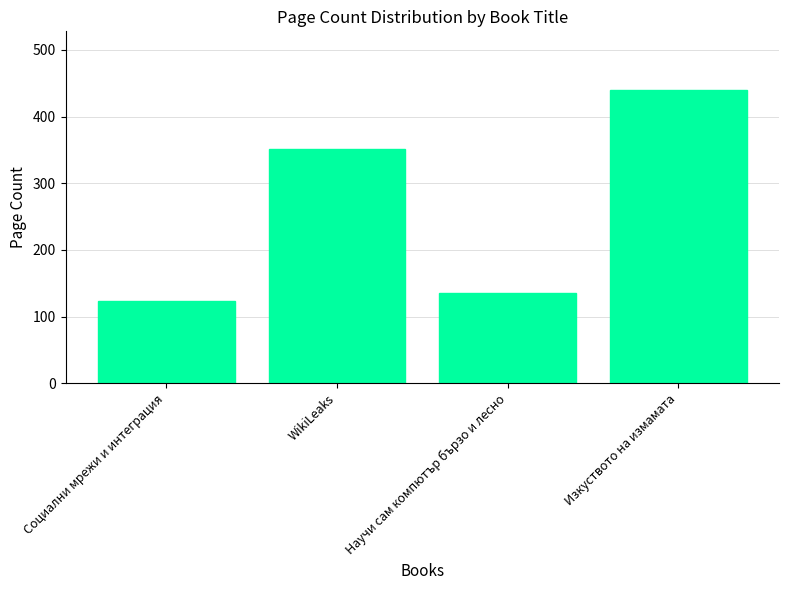

What is the minimum value shown in the chart?

124